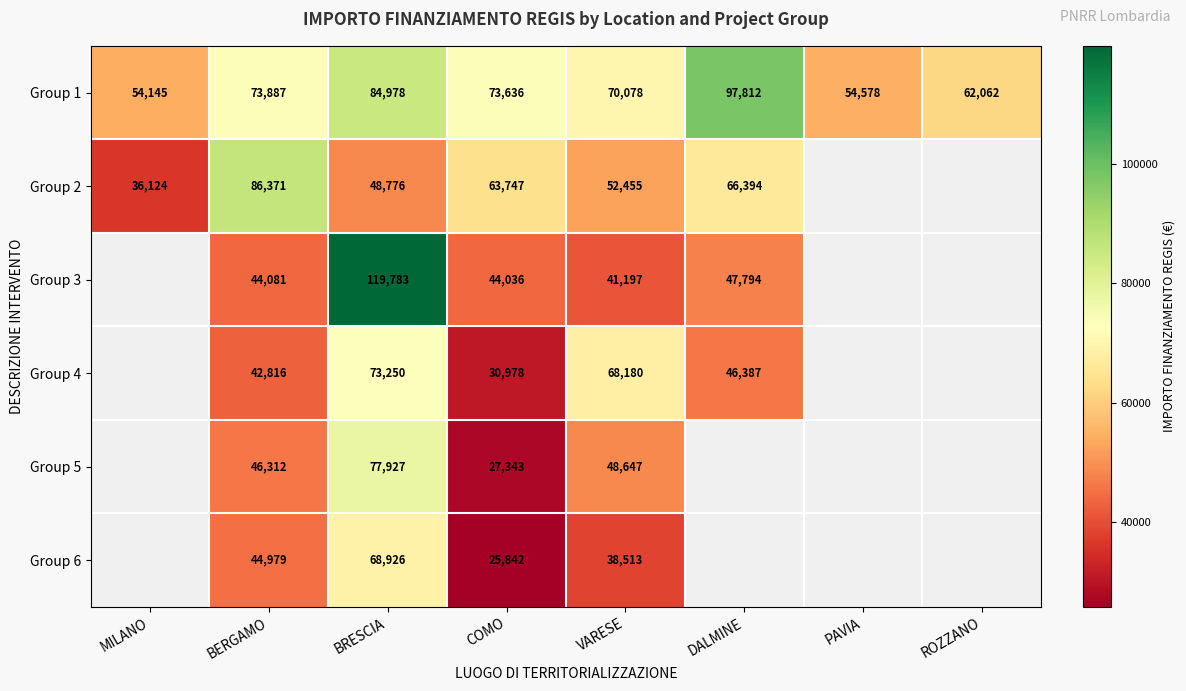

At which label does Group 1 reach its minimum?

MILANO